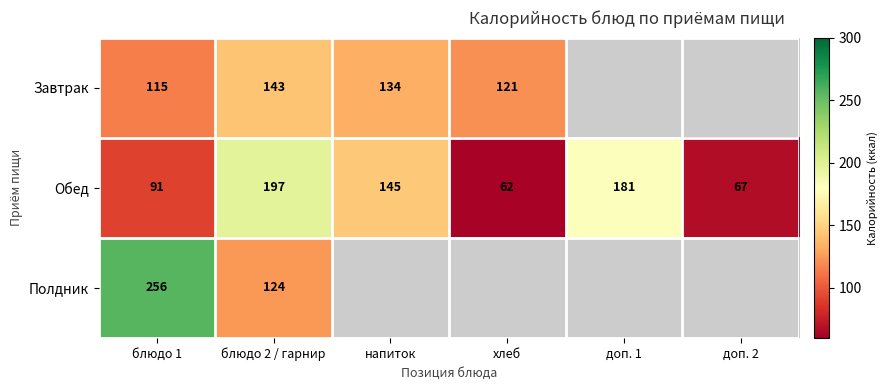

At how many categories does at least one series exceed 143?

4